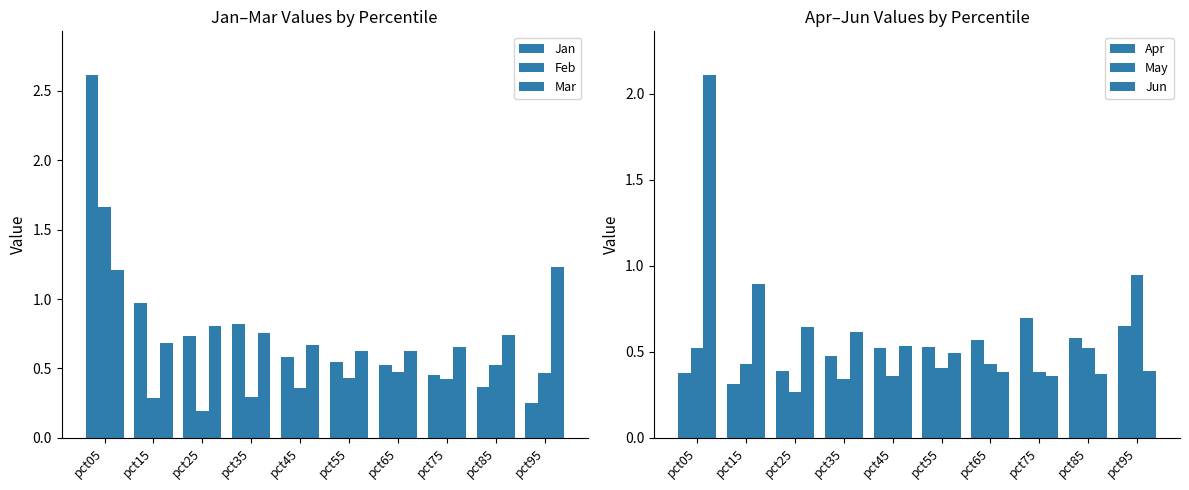

Reading left to right, list all the values displayed in this chart.

Jan: pct05=2.6	pct15=1.0	pct25=0.7	pct35=0.8	pct45=0.6	pct55=0.5	pct65=0.5	pct75=0.5	pct85=0.4	pct95=0.3
Feb: pct05=1.7	pct15=0.3	pct25=0.2	pct35=0.3	pct45=0.4	pct55=0.4	pct65=0.5	pct75=0.4	pct85=0.5	pct95=0.5
Mar: pct05=1.2	pct15=0.7	pct25=0.8	pct35=0.8	pct45=0.7	pct55=0.6	pct65=0.6	pct75=0.7	pct85=0.7	pct95=1.2
Apr: pct05=0.4	pct15=0.3	pct25=0.4	pct35=0.5	pct45=0.5	pct55=0.5	pct65=0.6	pct75=0.7	pct85=0.6	pct95=0.7
May: pct05=0.5	pct15=0.4	pct25=0.3	pct35=0.3	pct45=0.4	pct55=0.4	pct65=0.4	pct75=0.4	pct85=0.5	pct95=0.9
Jun: pct05=2.1	pct15=0.9	pct25=0.6	pct35=0.6	pct45=0.5	pct55=0.5	pct65=0.4	pct75=0.4	pct85=0.4	pct95=0.4